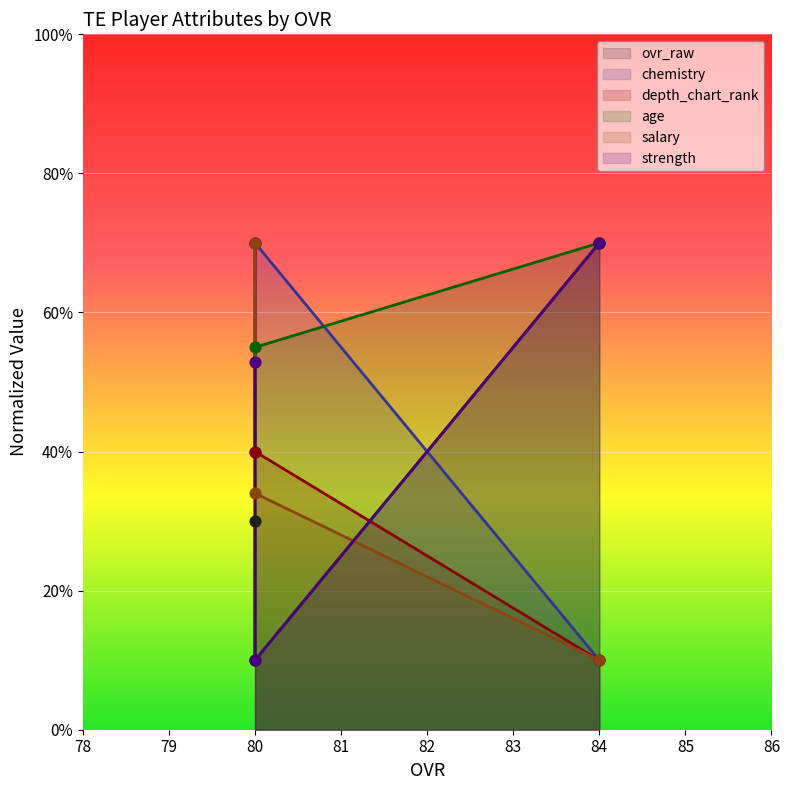

Which series has the largest Y range (max minus min)?

strength